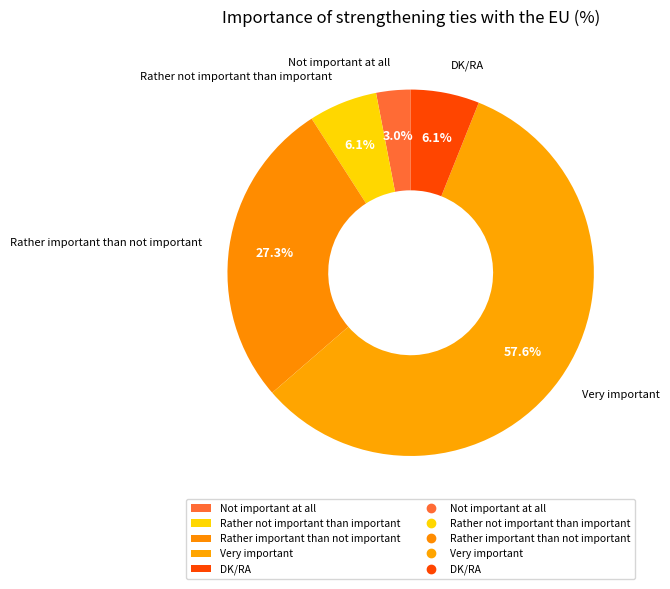

Which category accounts for the majority?

Very important